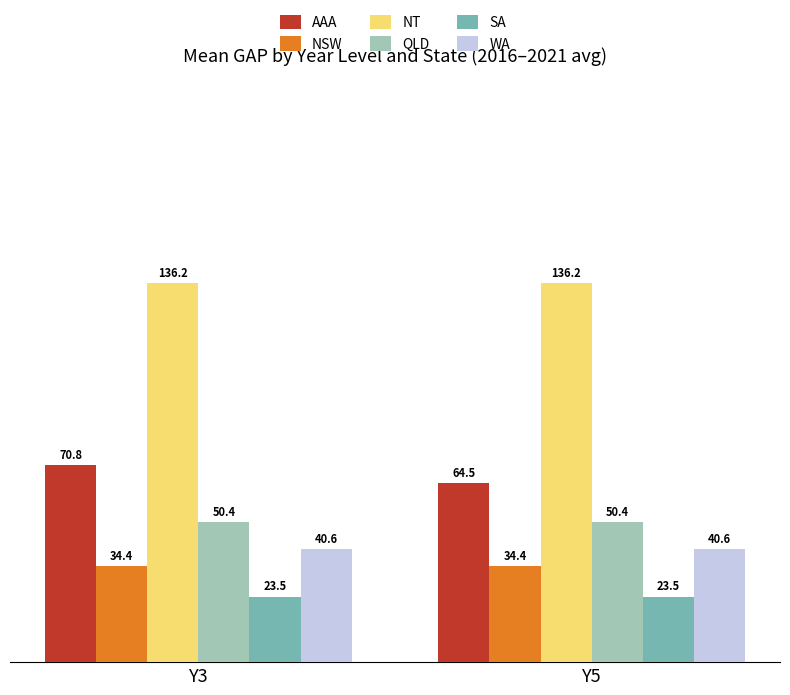

Which series has the largest total across all categories?

NT